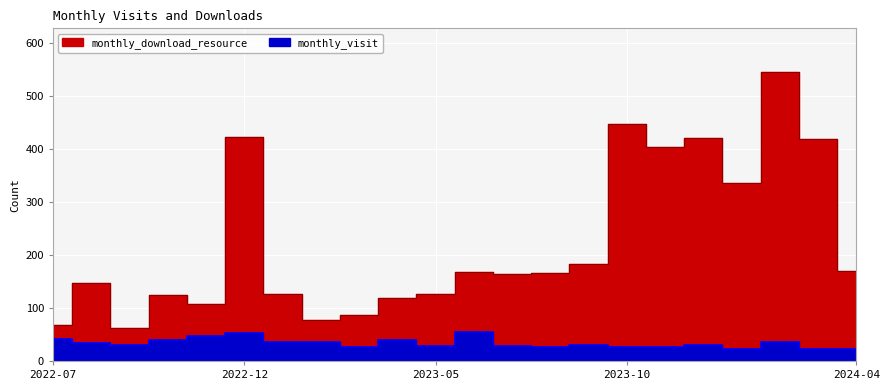

The monthly_visit series shows 11 at 2022-11. True or false?

False